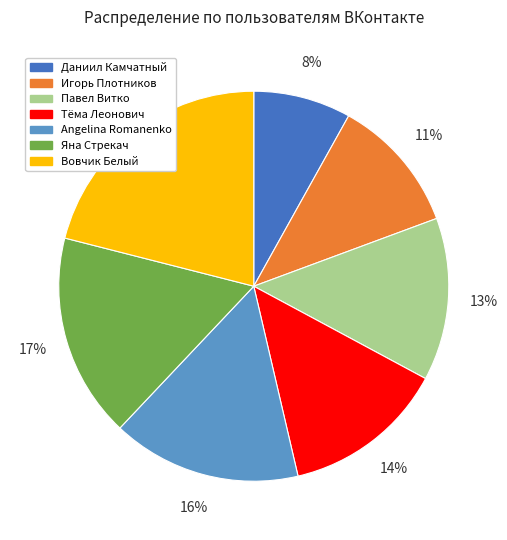

To the nearest percent, what is the difference between the Angelina Romanenko and Тёма Леонович slice percentages?

2%